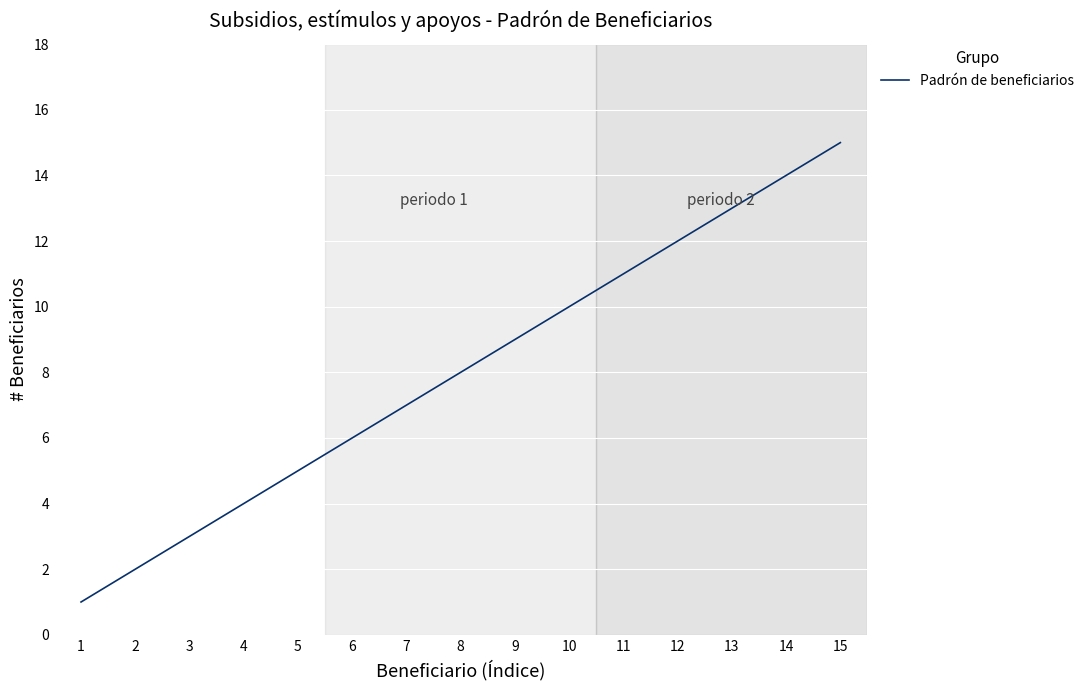

Rank the categories by value from lowest to highest.

1, 2, 3, 4, 5, 6, 7, 8, 9, 10, 11, 12, 13, 14, 15